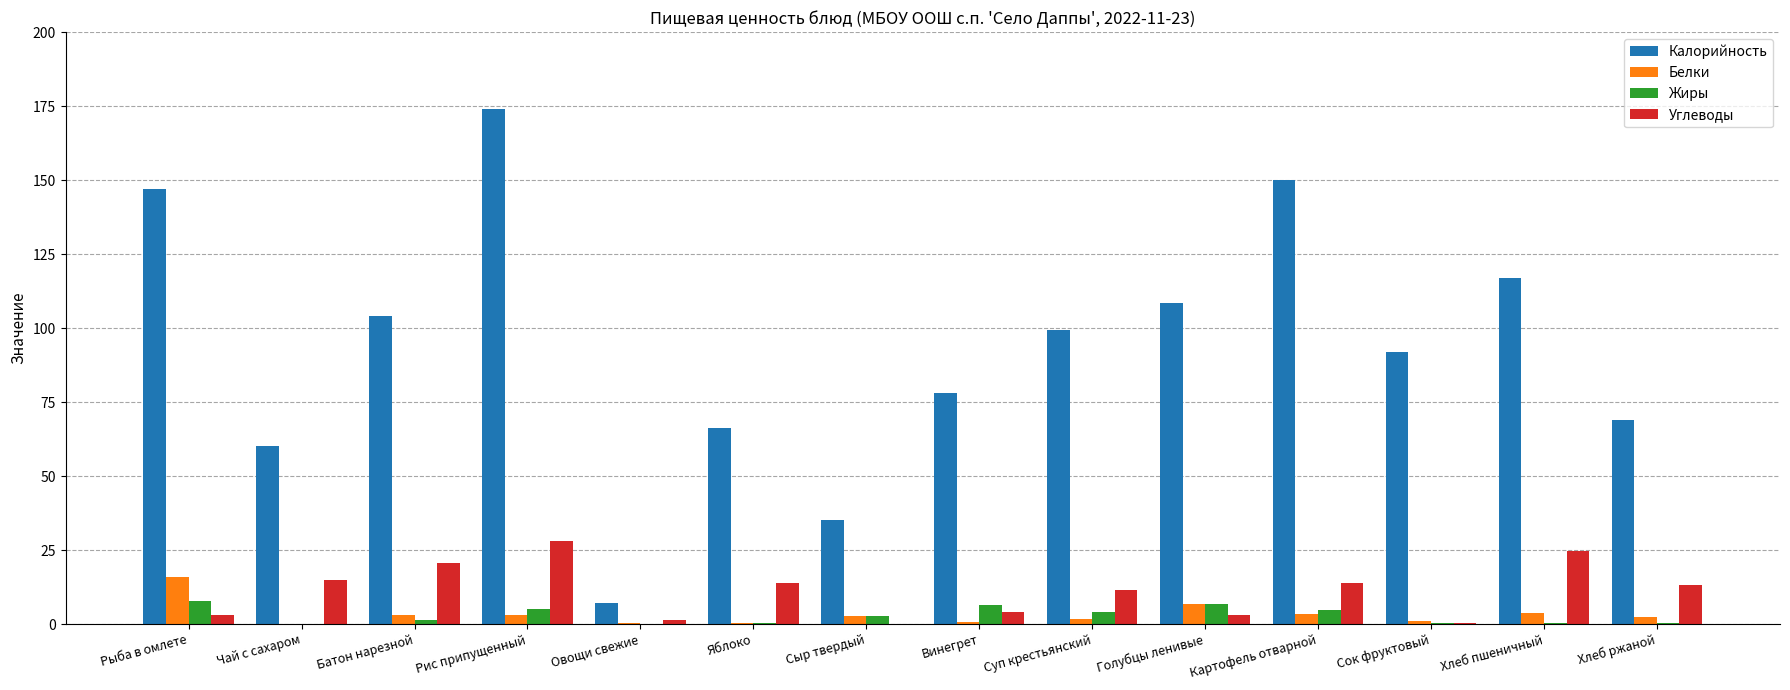

Which series has the largest total across all categories?

Калорийность